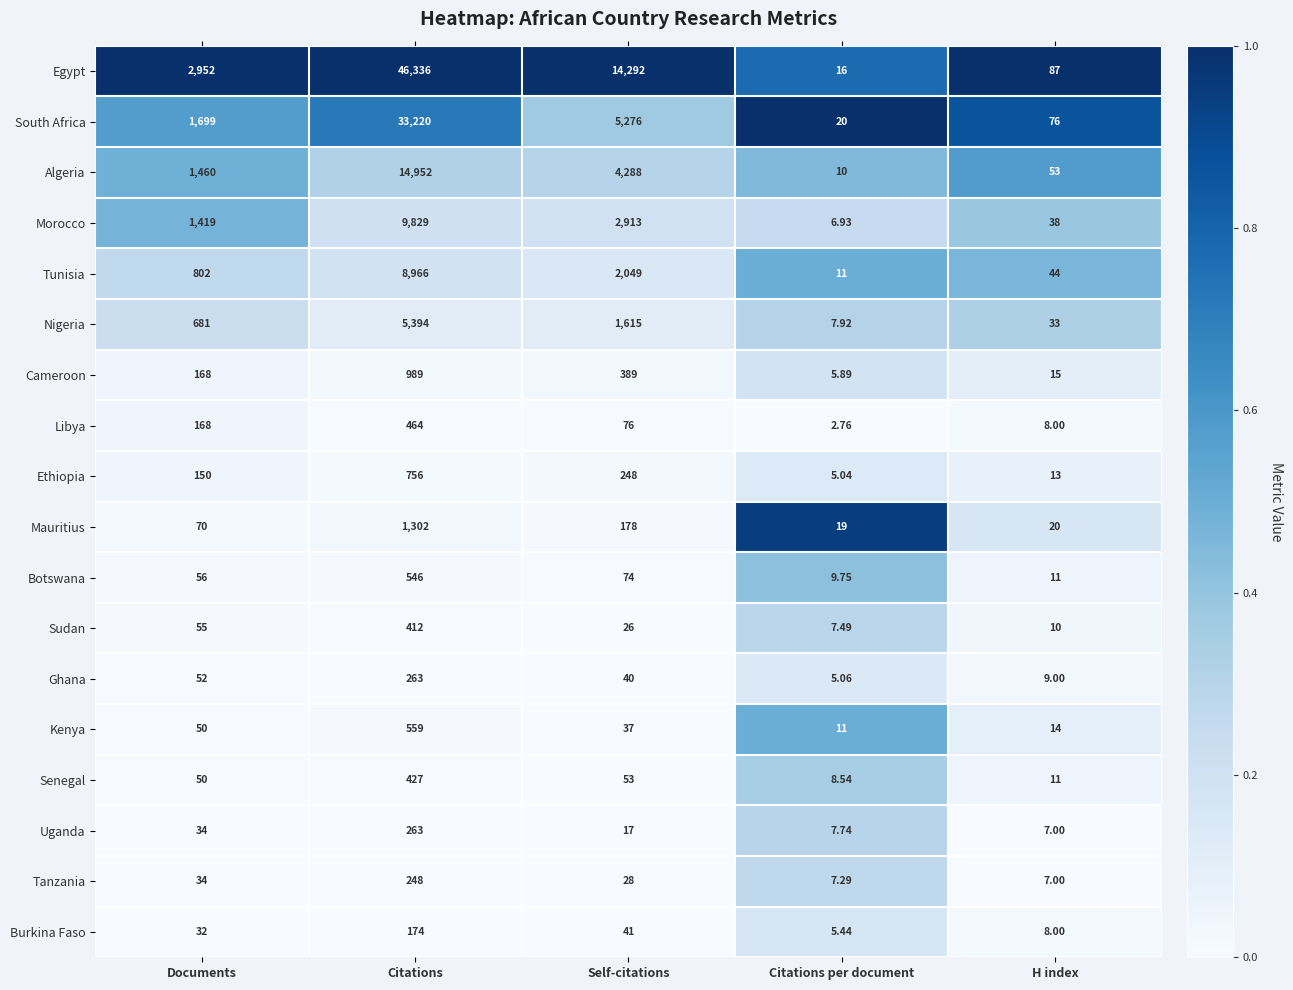

What is the greatest value displayed?

46336.0